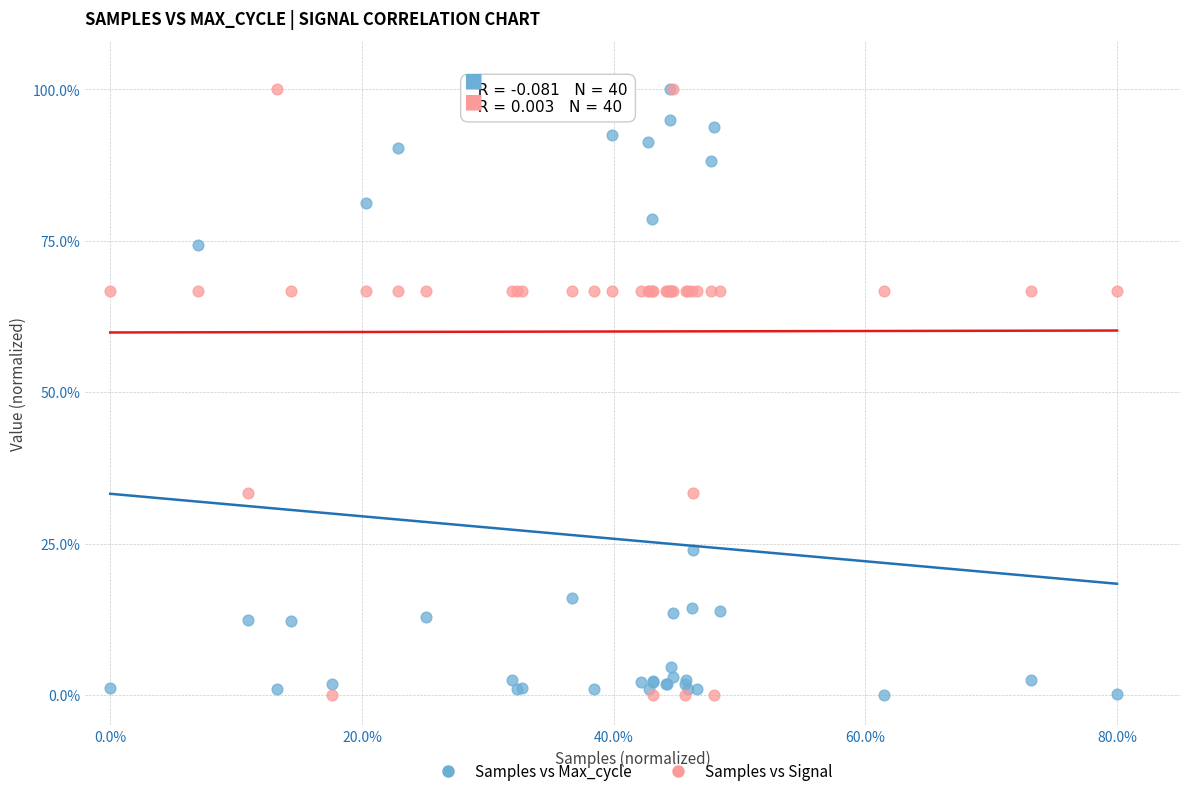

What are all the series names shown in the legend?

Samples vs Max_cycle, Samples vs Signal